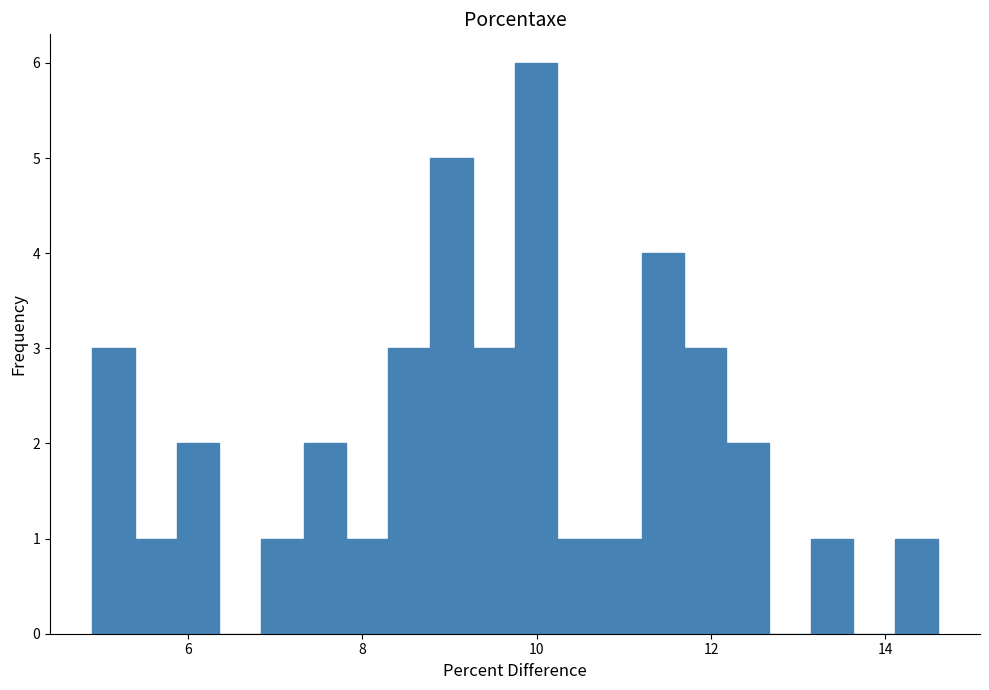

Read against the x-axis, roughly where is the centre of the tallest bar?

10.0